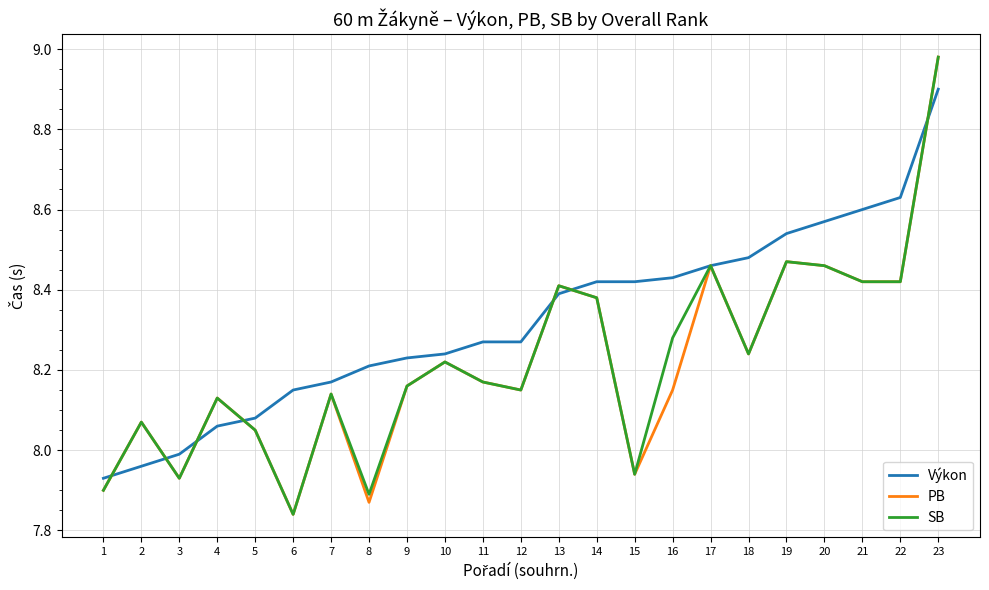

How many series are shown in this chart?

3